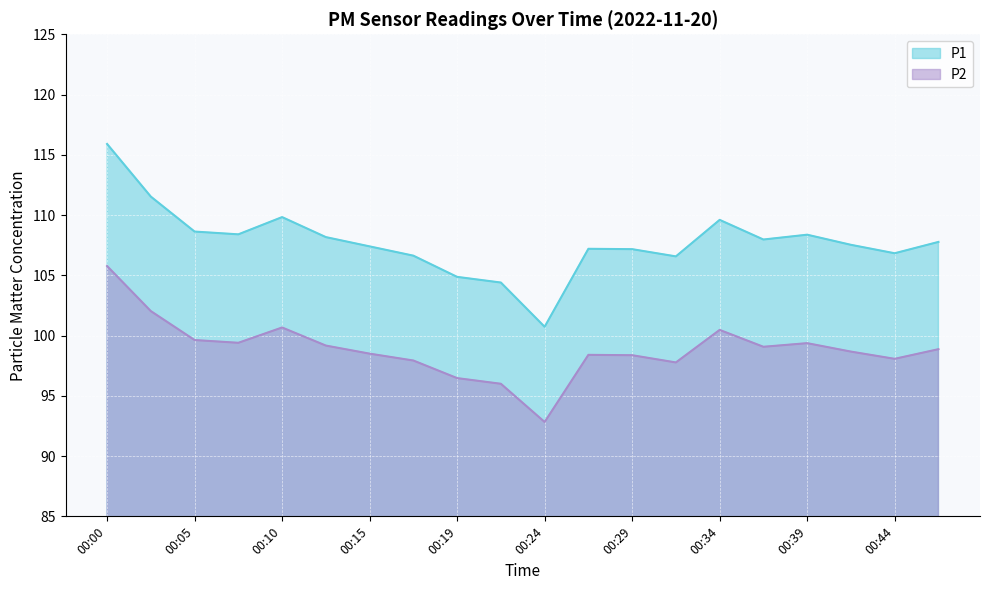

What is the difference between the maximum and second lowest values in the P2 series?

9.8